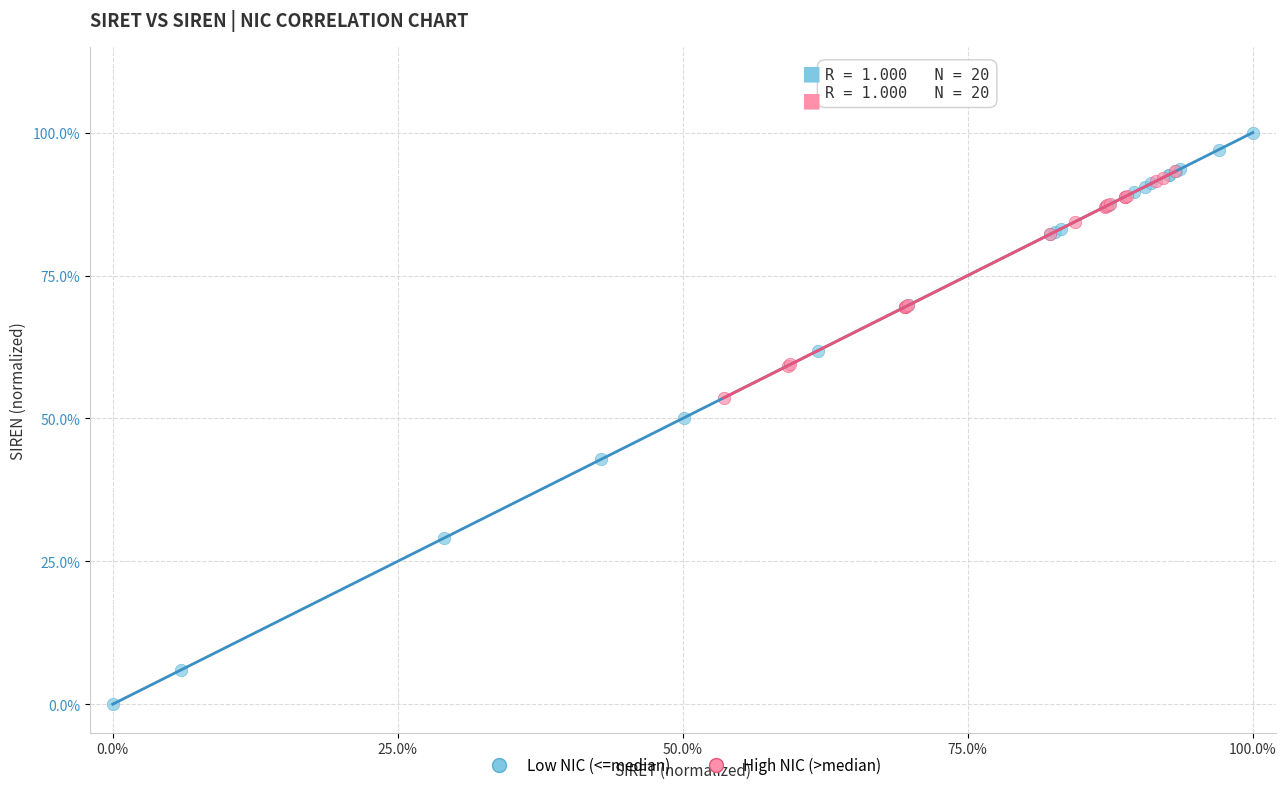

Which series reaches the maximum Y coordinate?

Low NIC (<=median)